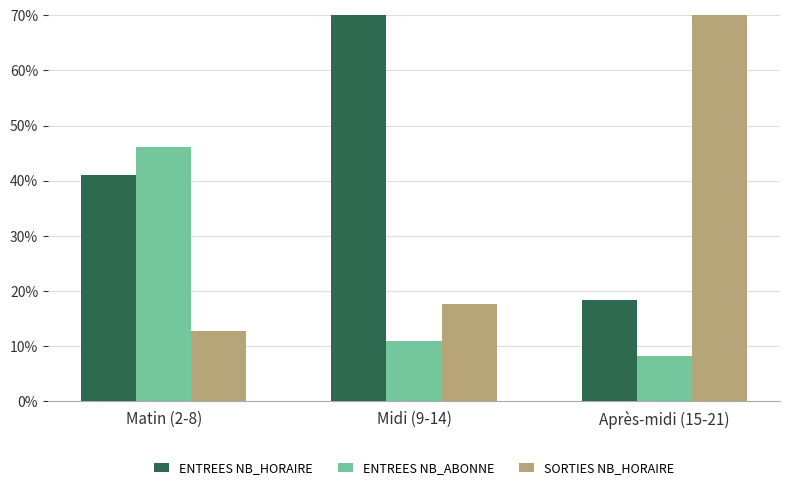

Is it true that SORTIES NB_HORAIRE equals 0.7 at Après-midi (15-21)?

True